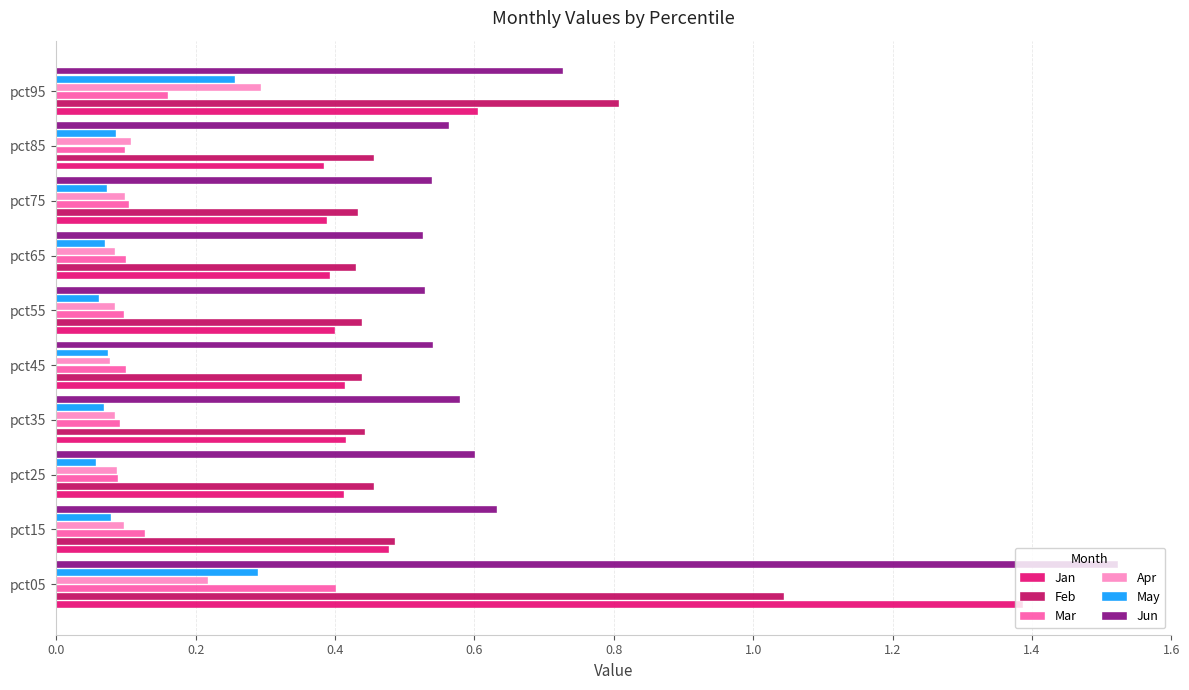

Which series changed the most between pct75 and pct95?

Feb